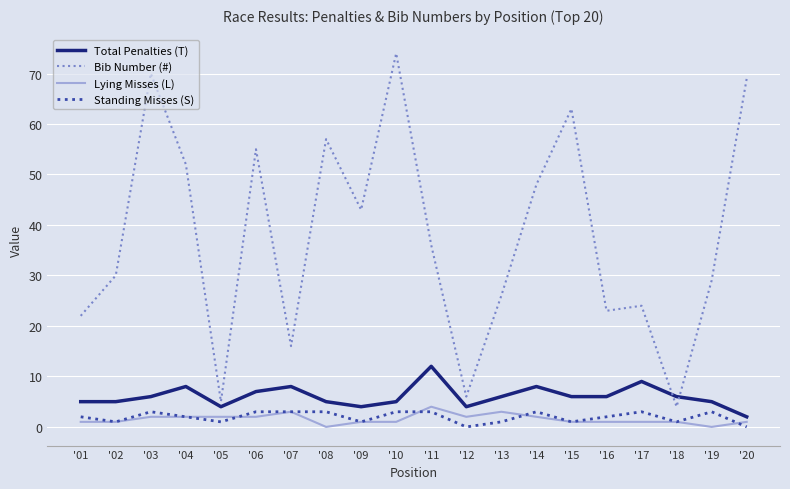

The value of Standing Misses (S) at '16 is 2. True or false?

True